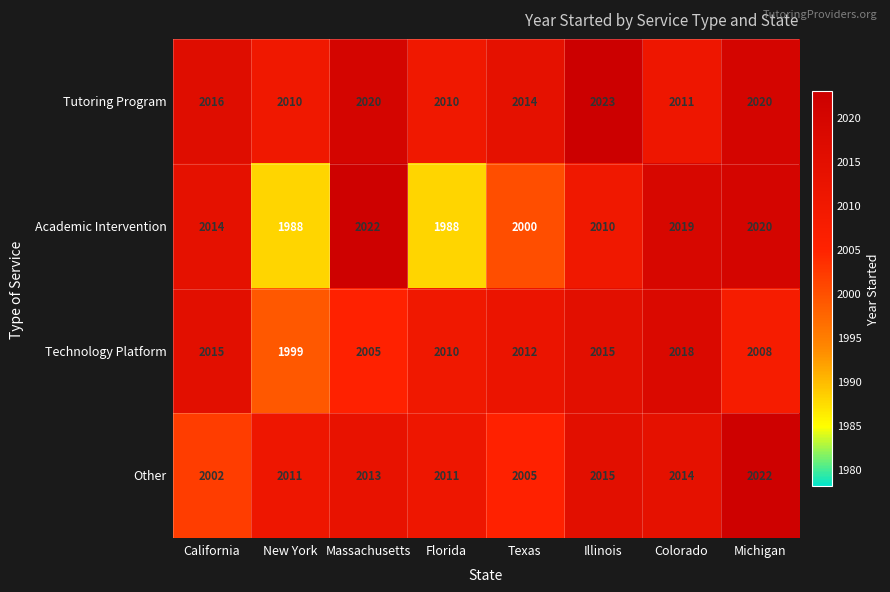

At California, list the series in order from smallest to largest.

Other, Academic Intervention, Technology Platform, Tutoring Program